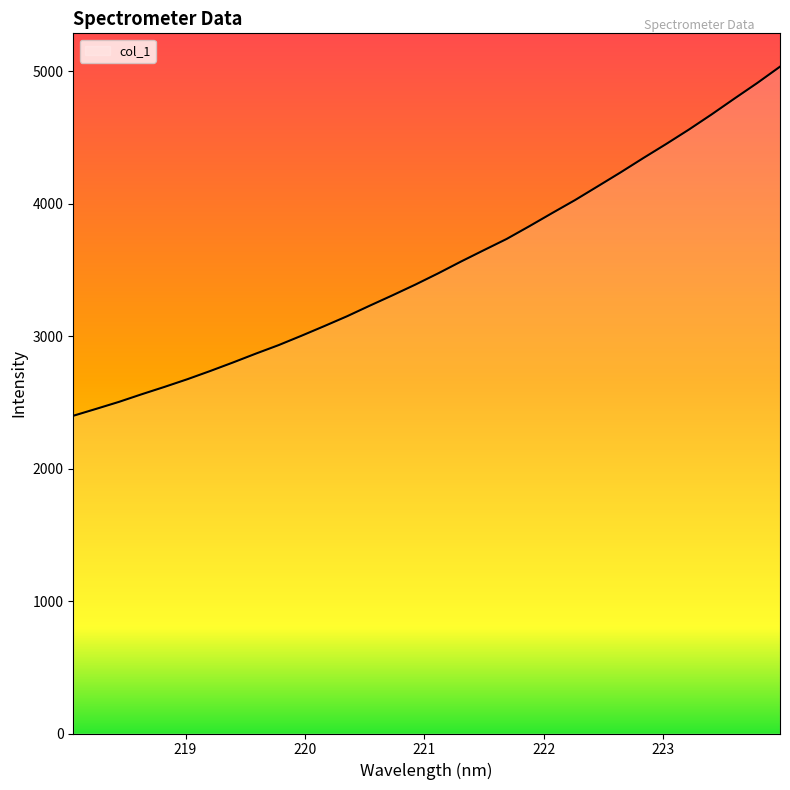

What is the greatest value displayed?

5033.0